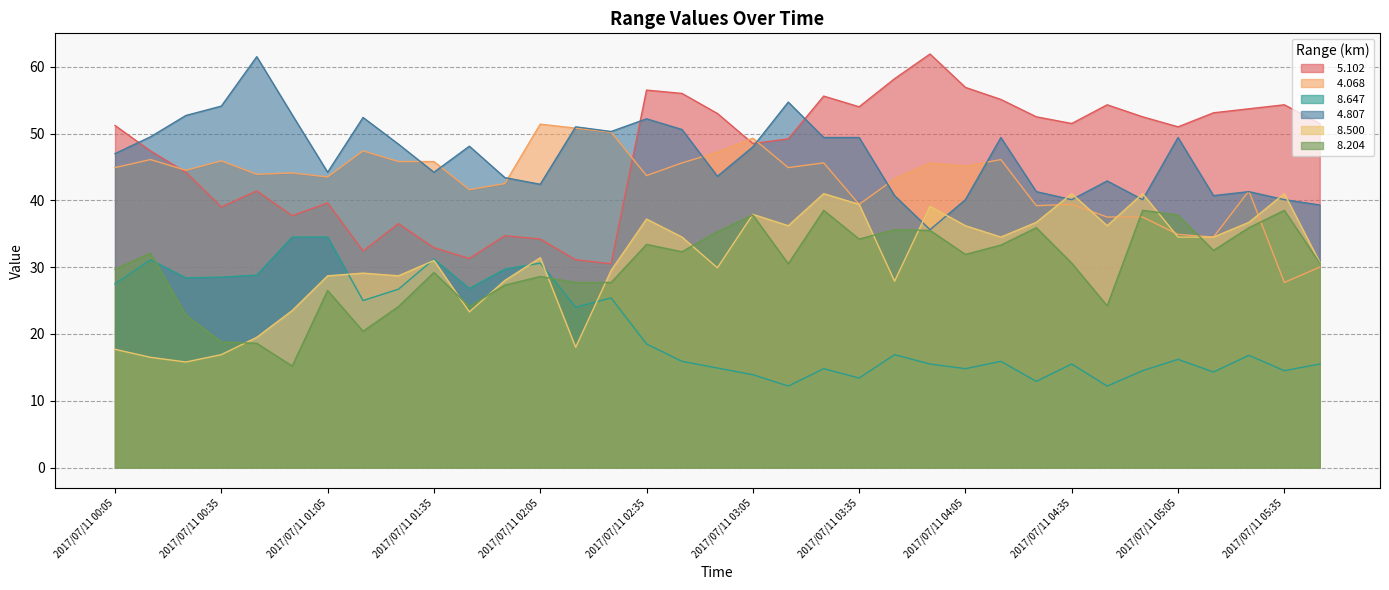

True or false:   8.204 and   8.647 intersect in this chart.

True